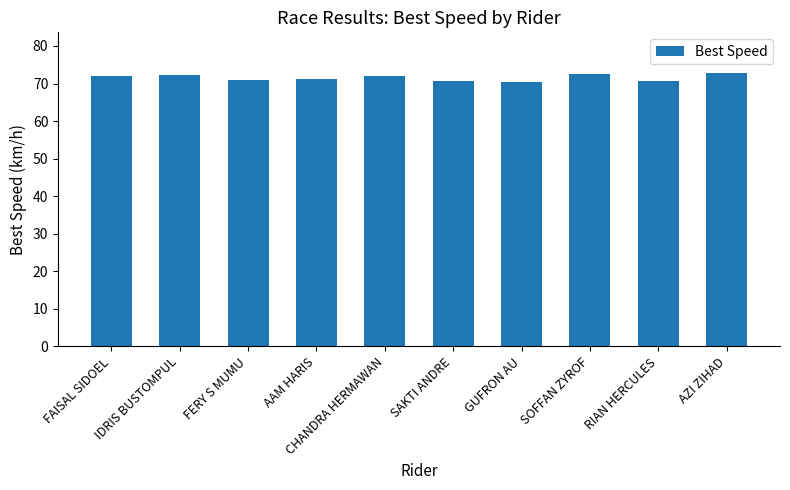

What is the minimum value shown in the chart?

70.4